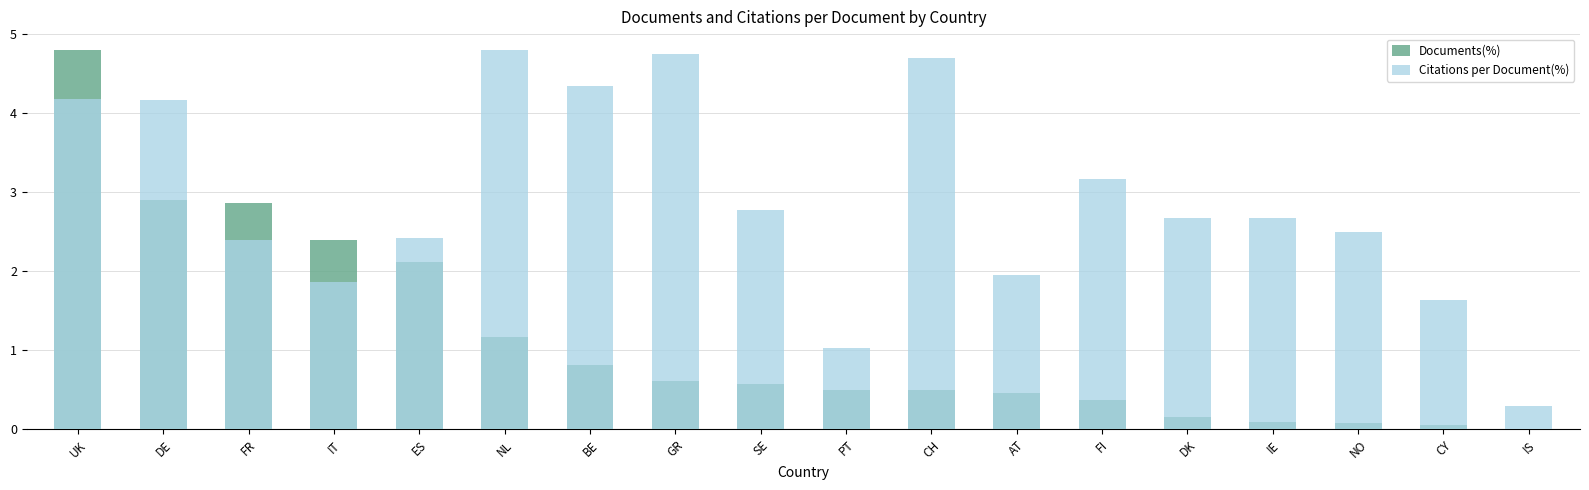

What are all the series names shown in the legend?

Documents(%), Citations per Document(%)